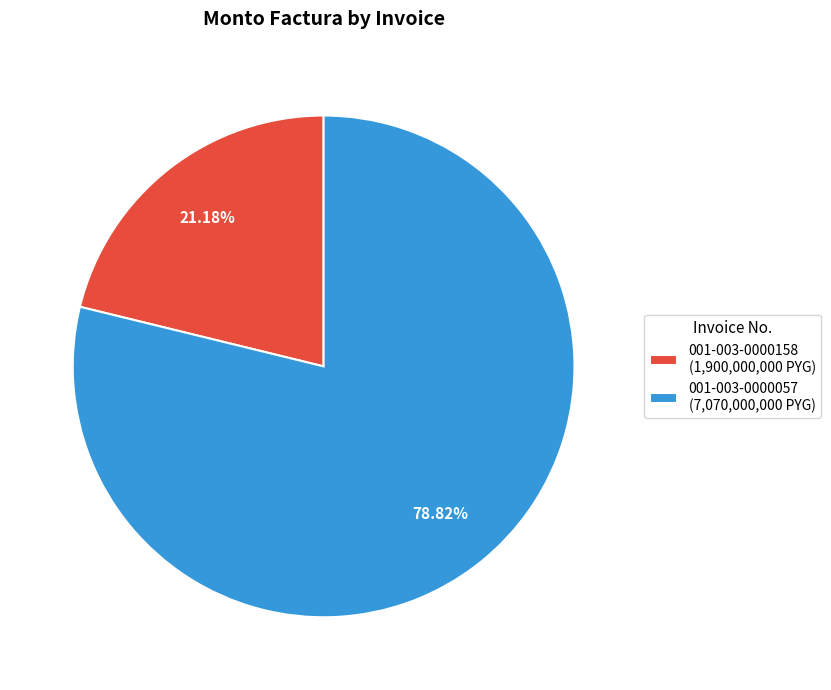

The 001-003-0000158 slice represents 30% of the pie. True or false?

False